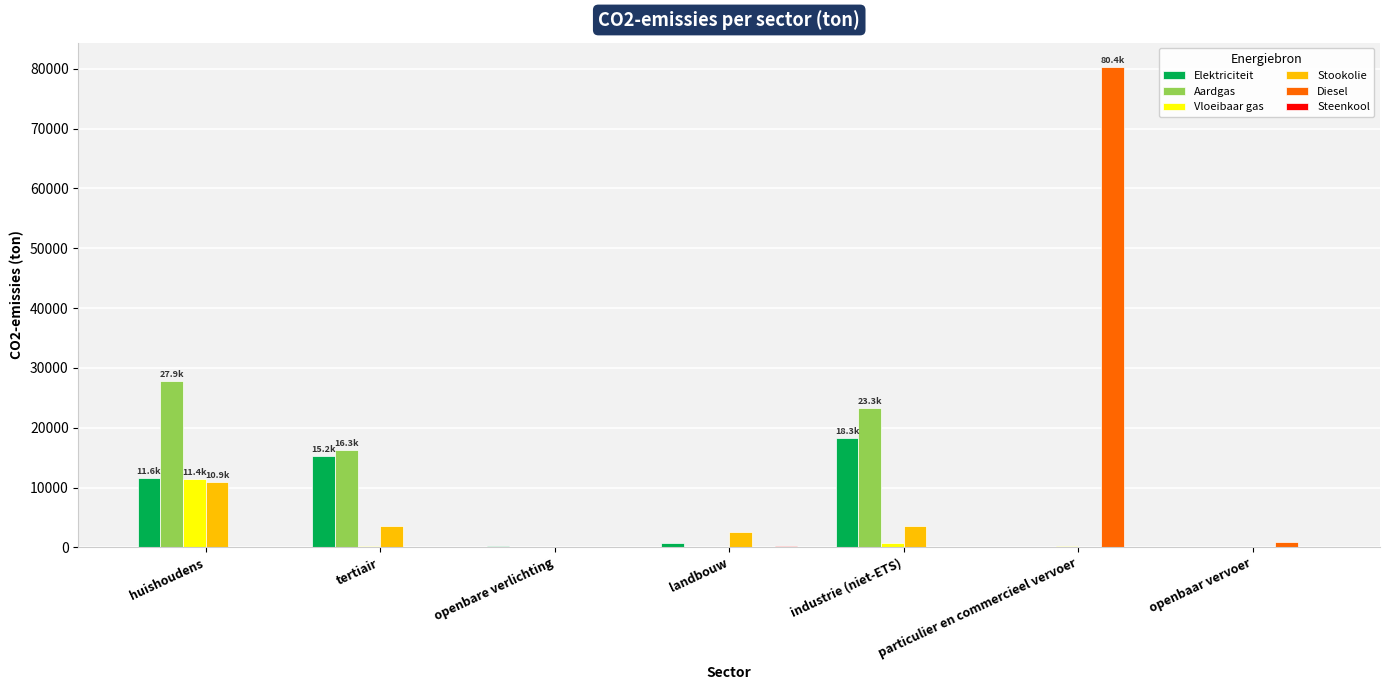

Is the value of Aardgas at huishoudens greater than the value of Stookolie at openbaar vervoer?

Yes